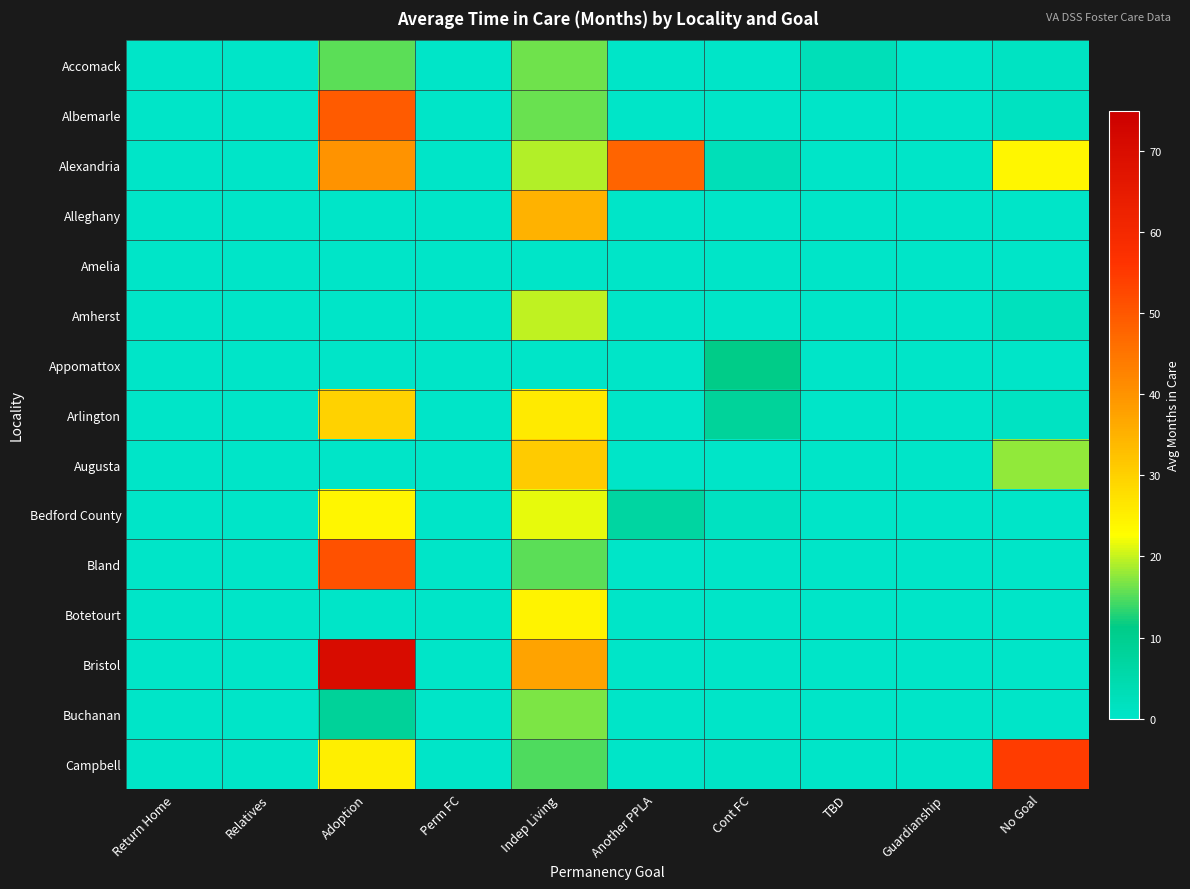

What is the total value across all series at Adoption?

313.3